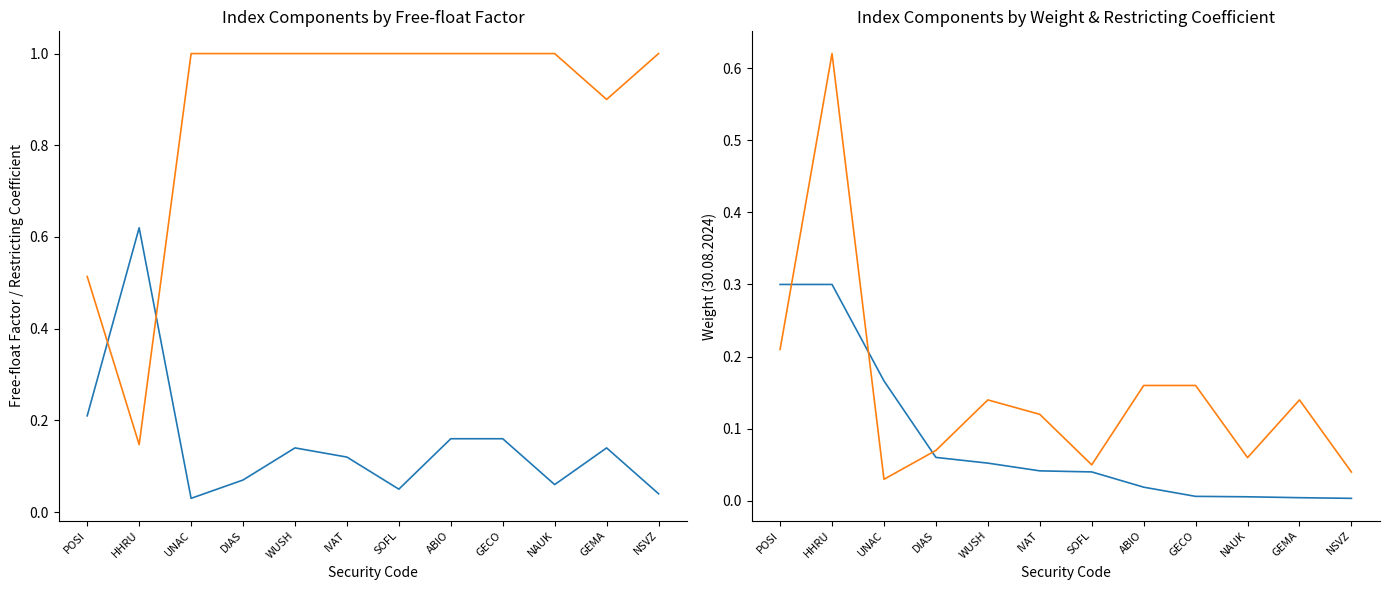

Reading left to right, what are all the values shown in this chart?

Free-float factor: 0.2	0.6	0.0	0.1	0.1	0.1	0.1	0.2	0.2	0.1	0.1	0.0
Restricting coefficient: 0.5	0.1	1.0	1.0	1.0	1.0	1.0	1.0	1.0	1.0	0.9	1.0
Weight (30.08.2024): 0.3	0.3	0.2	0.1	0.1	0.0	0.0	0.0	0.0	0.0	0.0	0.0